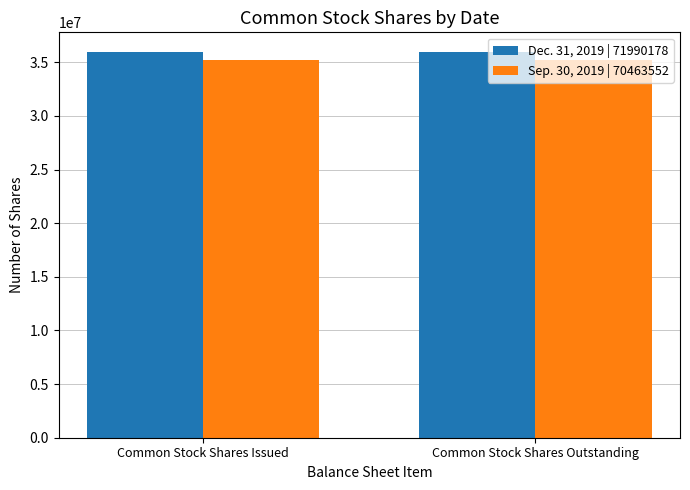

At how many categories does at least one series exceed 35492568?

2